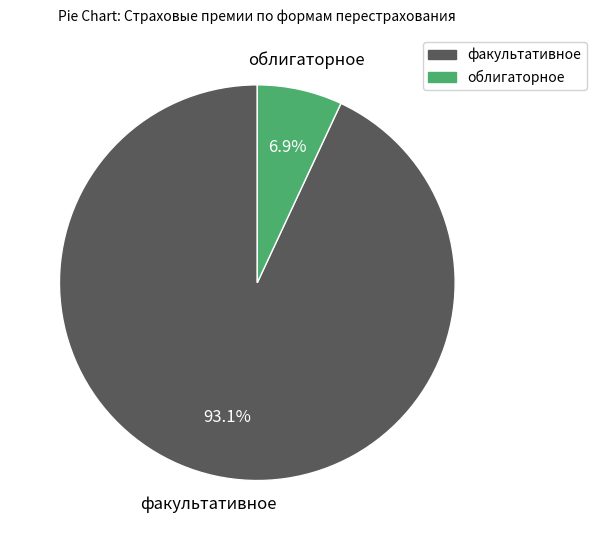

How many segments does this pie chart have?

2